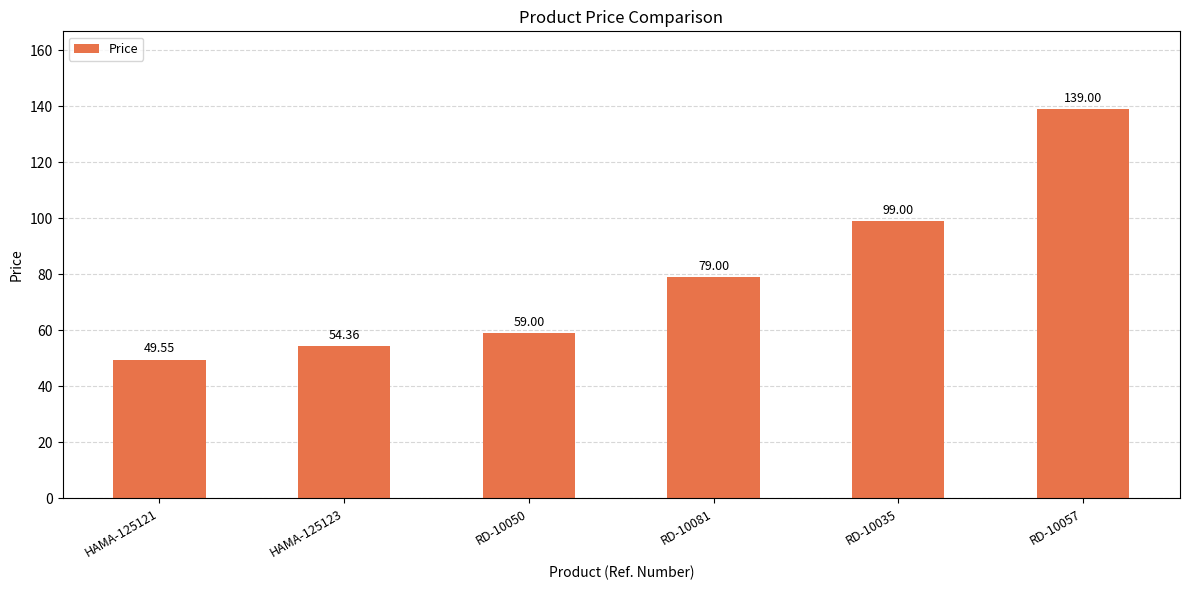

What is the minimum value shown in the chart?

49.5